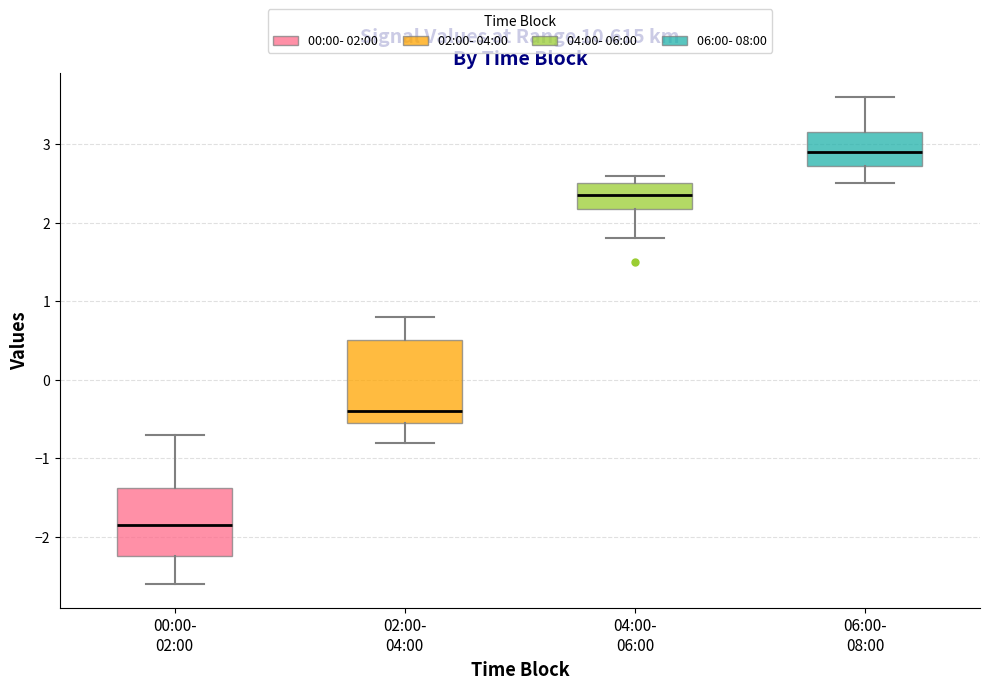

Reading left to right, transcribe this box plot: for each box, give where its median line is, the range the box spans, and where its two whiskers end, as read against the y-axis. The values are not printed on the chart, so give them approximately, as read against the axis.

00:00- 02:00: median -1.8, box -2.2 to -1.4, whiskers -2.6 to -0.7
02:00- 04:00: median -0.4, box -0.5 to 0.5, whiskers -0.8 to 0.8
04:00- 06:00: median 2.4, box 2.2 to 2.5, whiskers 1.8 to 2.6
06:00- 08:00: median 2.9, box 2.7 to 3.2, whiskers 2.5 to 3.6